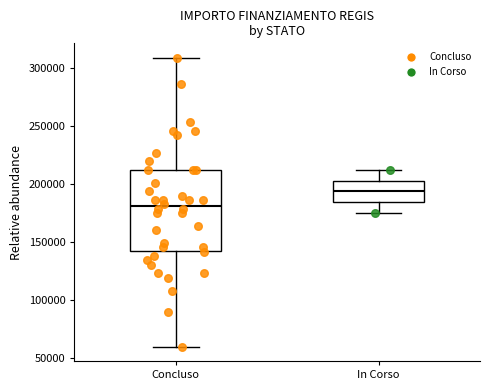

Reading left to right, transcribe this box plot: for each box, give where its median line is, the range the box spans, and where its two whiskers end, as read against the y-axis. The values are not printed on the chart, so give them approximately, as read against the axis.

Concluso: median 180000, box 145000 to 210000, whiskers 60000 to 310000
In Corso: median 195000, box 185000 to 205000, whiskers 175000 to 210000